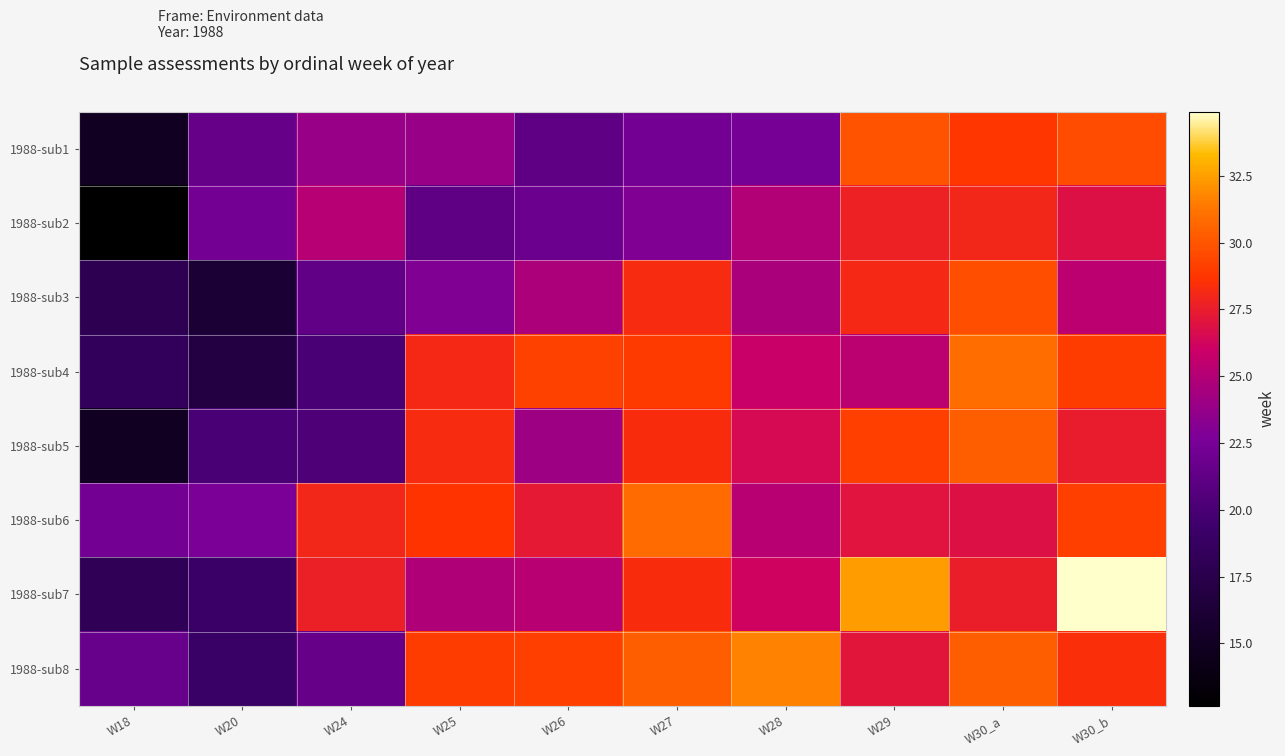

Which has a higher value, W25 or W18?

W25